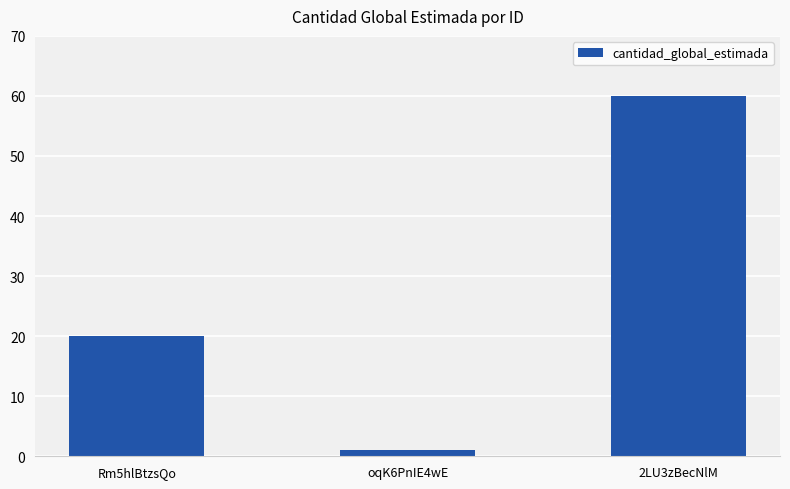

Between 2LU3zBecNlM and Rm5hlBtzsQo, which is larger?

2LU3zBecNlM